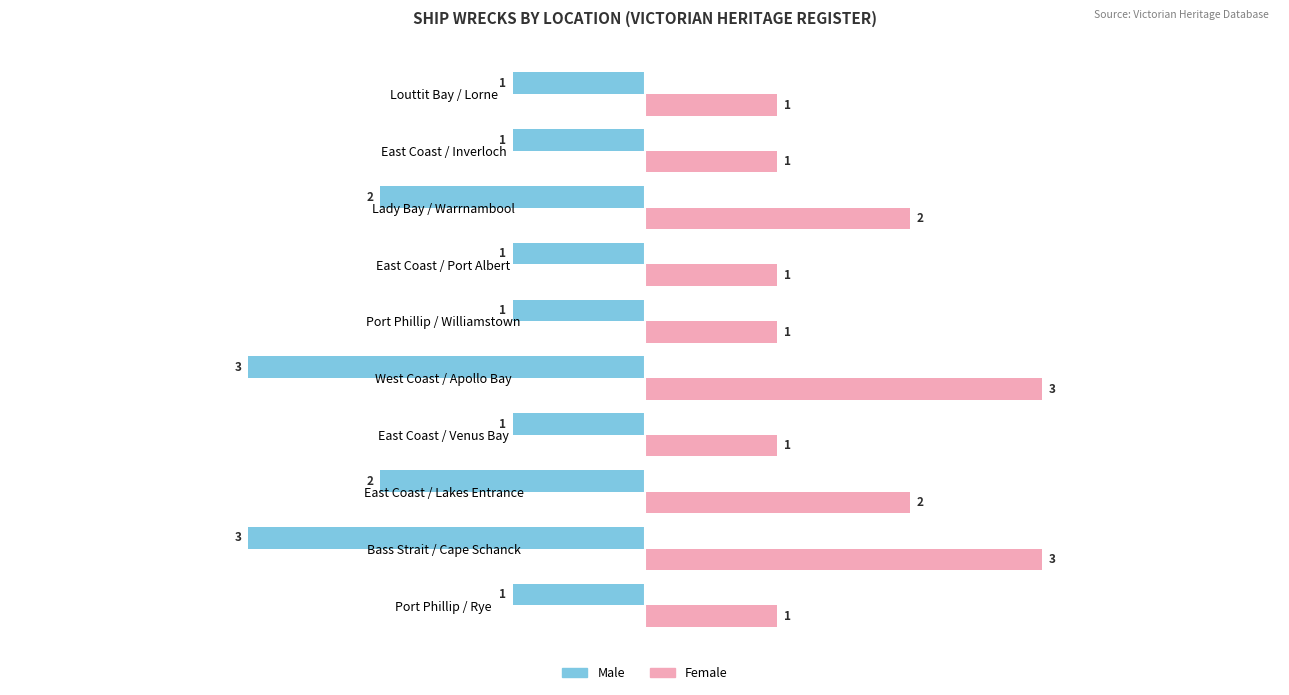

What is the difference between the maximum and minimum values in the Female series?

2